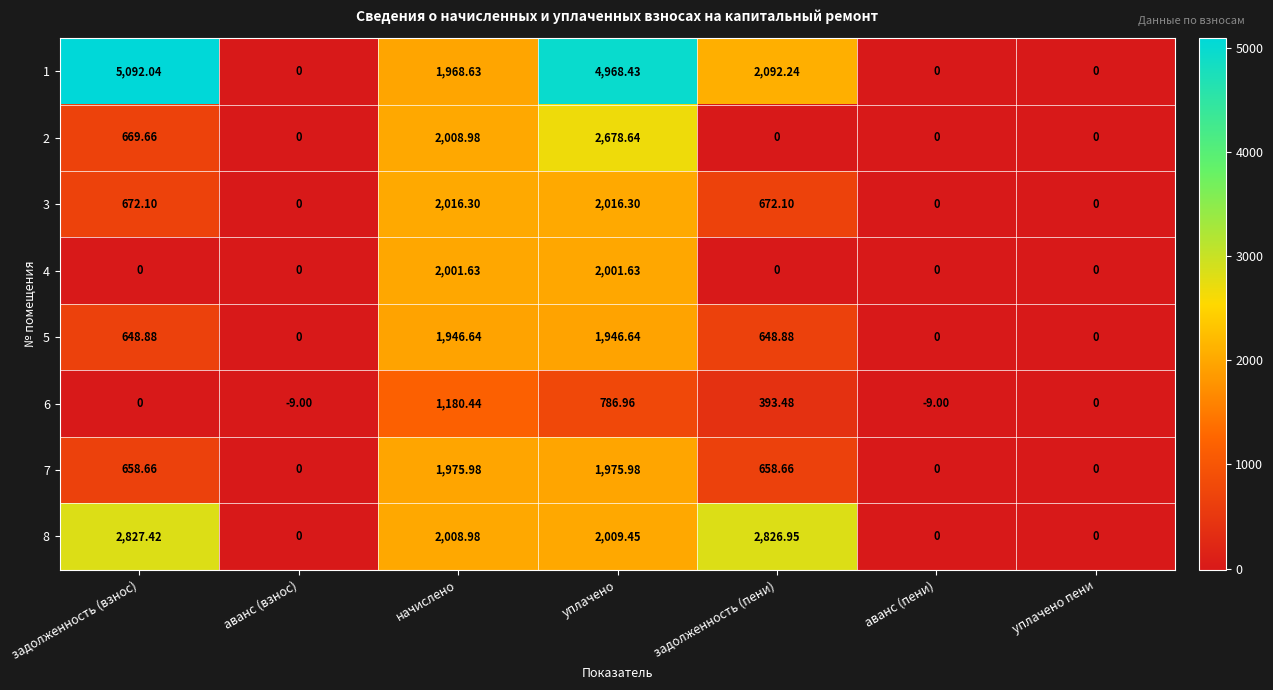

List the series in order of their peak value, highest first.

1, 8, 2, 3, 4, 7, 5, 6